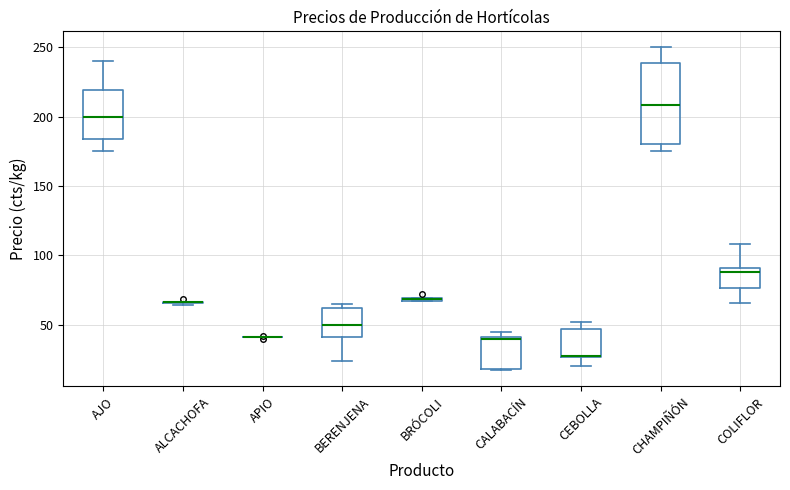

Where is the lower edge of the box for BRÓCOLI on the y-axis? The values are not printed on the chart, so give them approximately, as read against the axis.

65